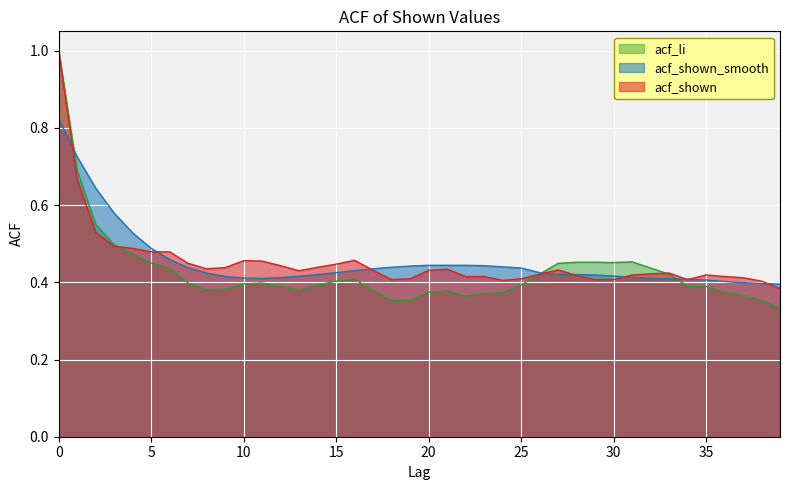

Reading left to right, what are all the values shown in this chart?

acf_shown: 0=1.0	1=0.7	2=0.5	3=0.5	4=0.5	5=0.5	6=0.5	7=0.4	8=0.4	9=0.4	10=0.5	11=0.5	12=0.4	13=0.4	14=0.4	15=0.4	16=0.5	17=0.4	18=0.4	19=0.4	20=0.4	21=0.4	22=0.4	23=0.4	24=0.4	25=0.4	26=0.4	27=0.4	28=0.4	29=0.4	30=0.4	31=0.4	32=0.4	33=0.4	34=0.4	35=0.4	36=0.4	37=0.4	38=0.4	39=0.4
acf_shown_smooth: 0=0.8	1=0.7	2=0.6	3=0.6	4=0.5	5=0.5	6=0.5	7=0.4	8=0.4	9=0.4	10=0.4	11=0.4	12=0.4	13=0.4	14=0.4	15=0.4	16=0.4	17=0.4	18=0.4	19=0.4	20=0.4	21=0.4	22=0.4	23=0.4	24=0.4	25=0.4	26=0.4	27=0.4	28=0.4	29=0.4	30=0.4	31=0.4	32=0.4	33=0.4	34=0.4	35=0.4	36=0.4	37=0.4	38=0.4	39=0.4
acf_li: 0=1.0	1=0.7	2=0.6	3=0.5	4=0.5	5=0.5	6=0.4	7=0.4	8=0.4	9=0.4	10=0.4	11=0.4	12=0.4	13=0.4	14=0.4	15=0.4	16=0.4	17=0.4	18=0.4	19=0.4	20=0.4	21=0.4	22=0.4	23=0.4	24=0.4	25=0.4	26=0.4	27=0.4	28=0.5	29=0.5	30=0.5	31=0.5	32=0.4	33=0.4	34=0.4	35=0.4	36=0.4	37=0.4	38=0.4	39=0.3